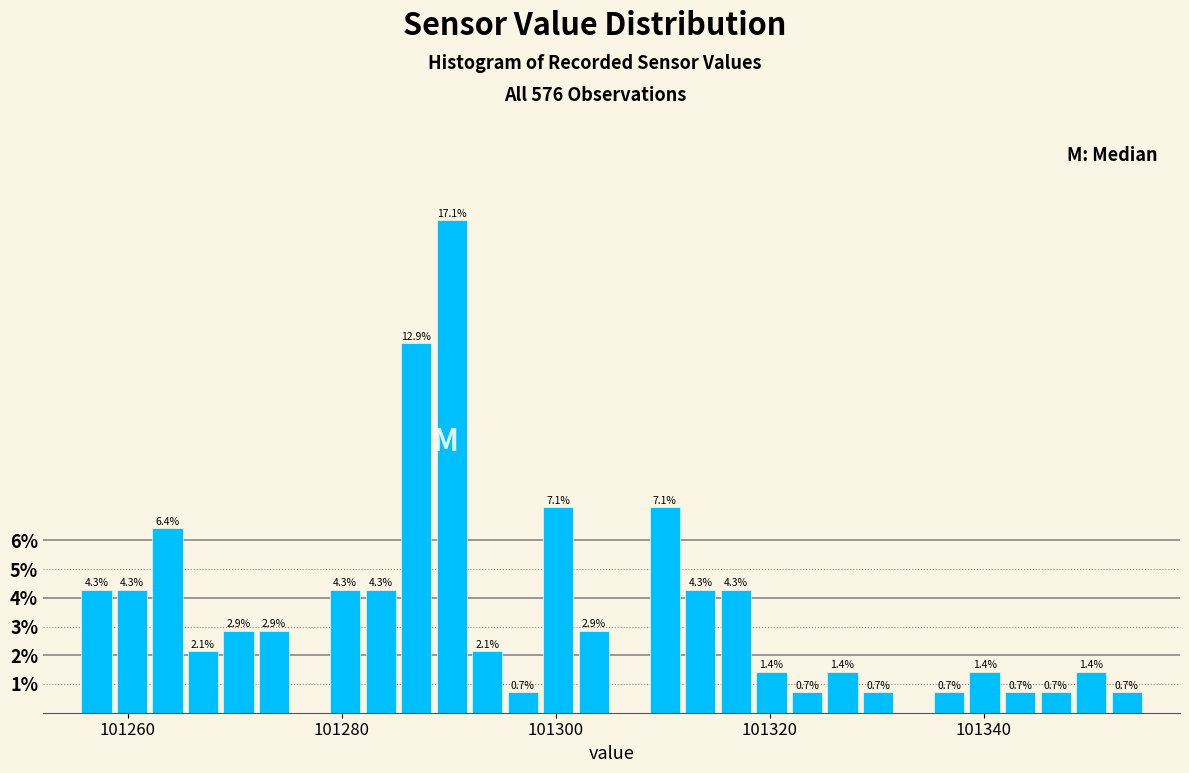

Read against the x-axis, roughly where is the centre of the tallest bar?

101290